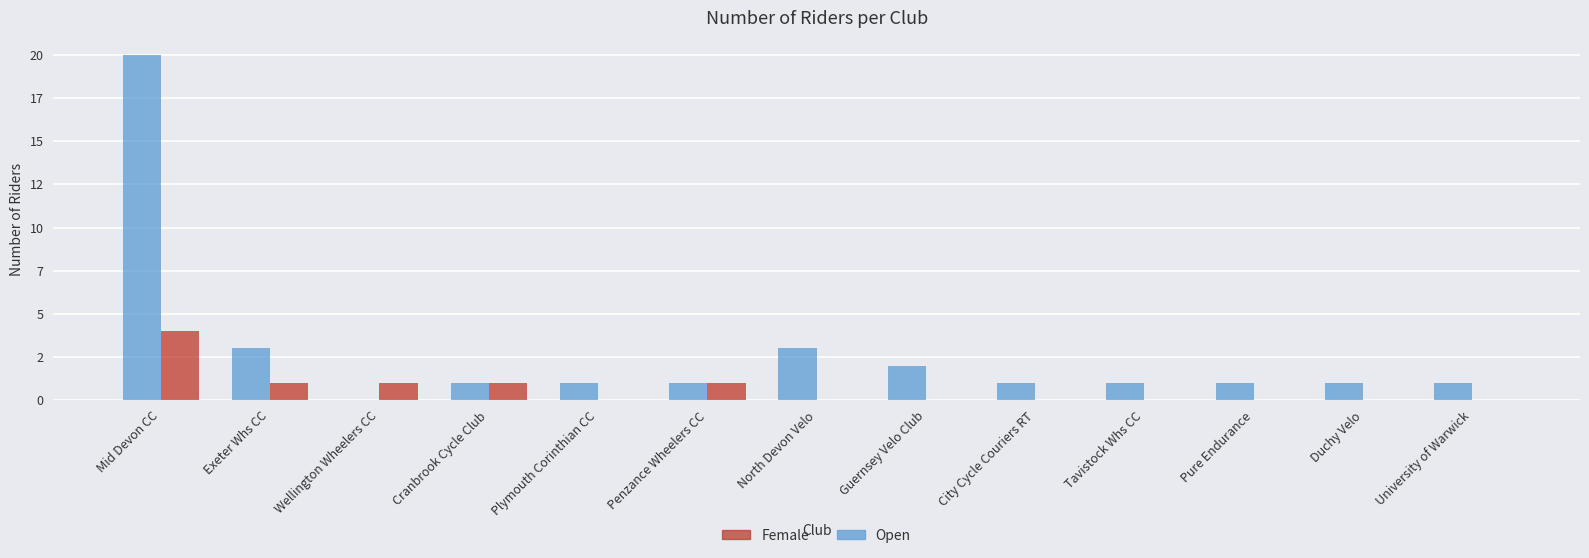

List the series in order of their peak value, highest first.

Open, Female